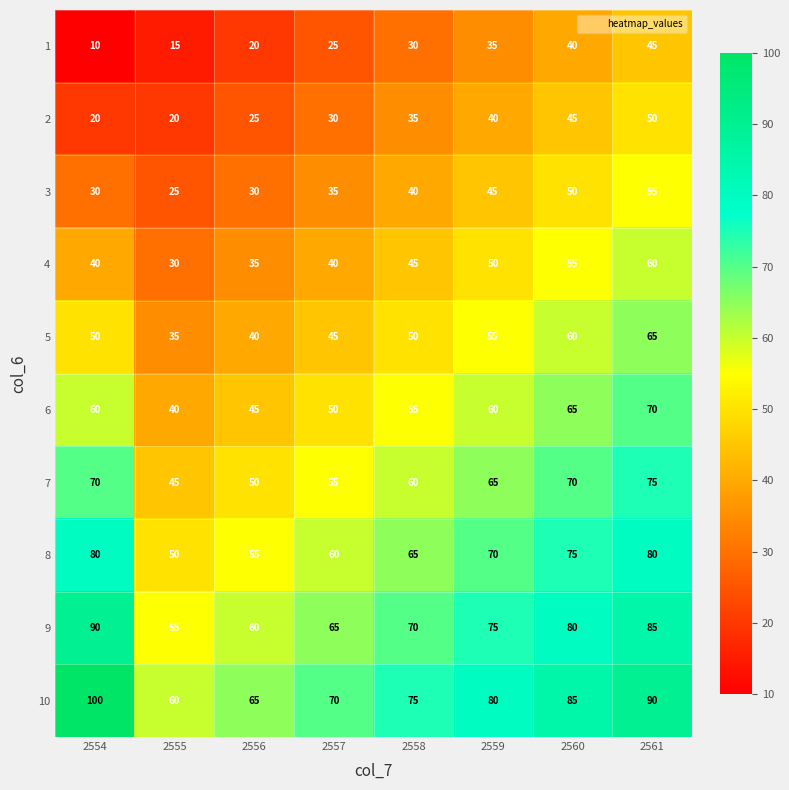

At how many categories does at least one series exceed 62?

7